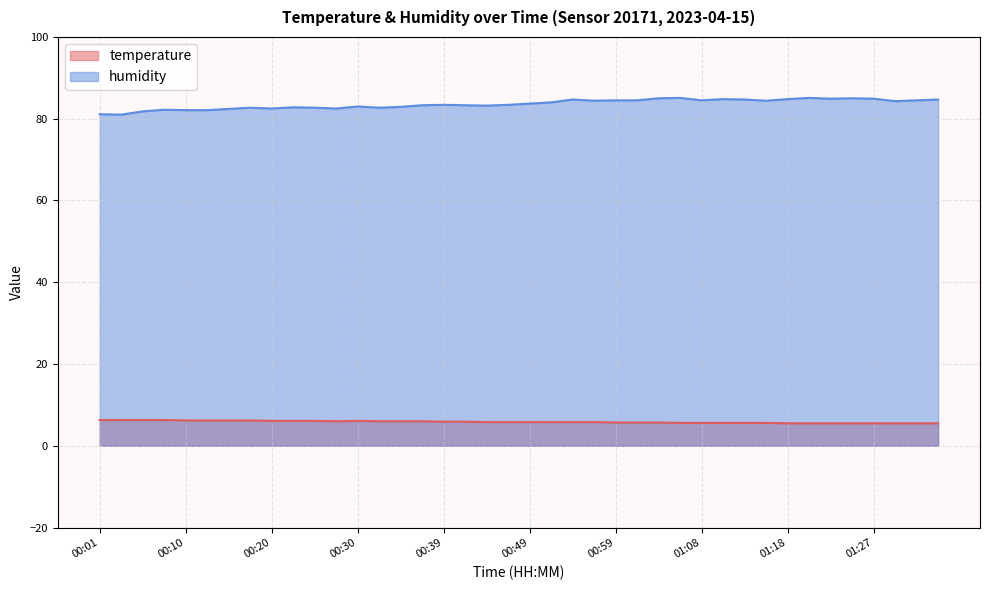

At which category does the chart reach its minimum across all series?

01:18